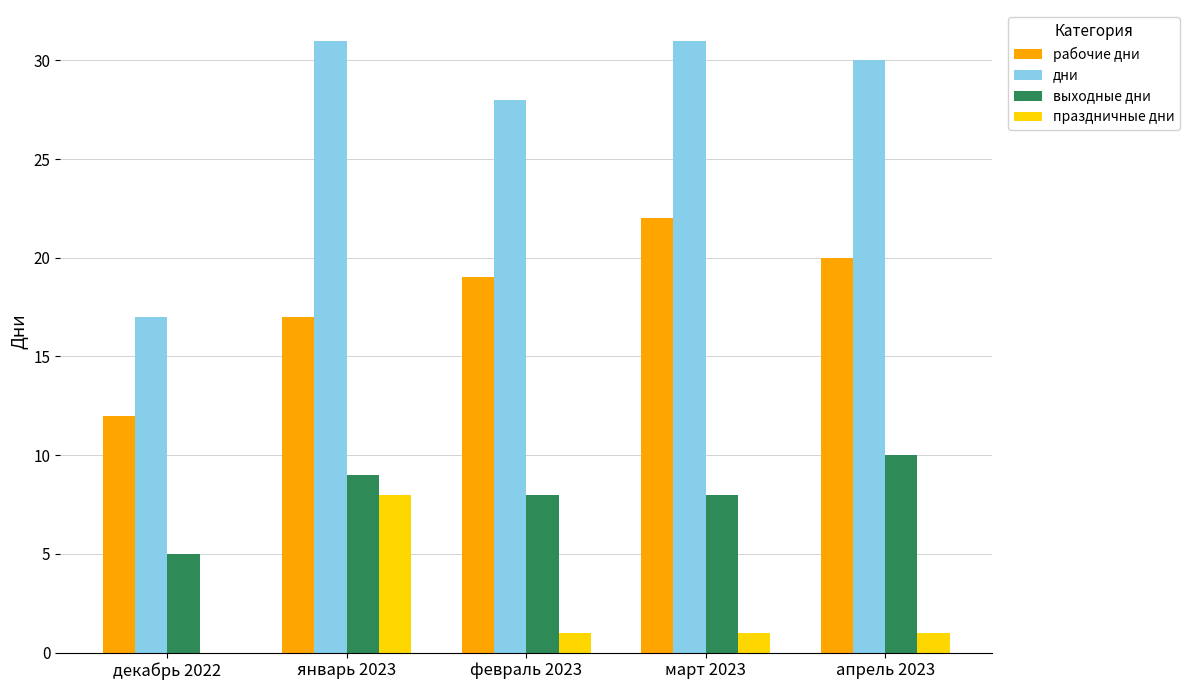

What is the total value across all series at апрель 2023?

61